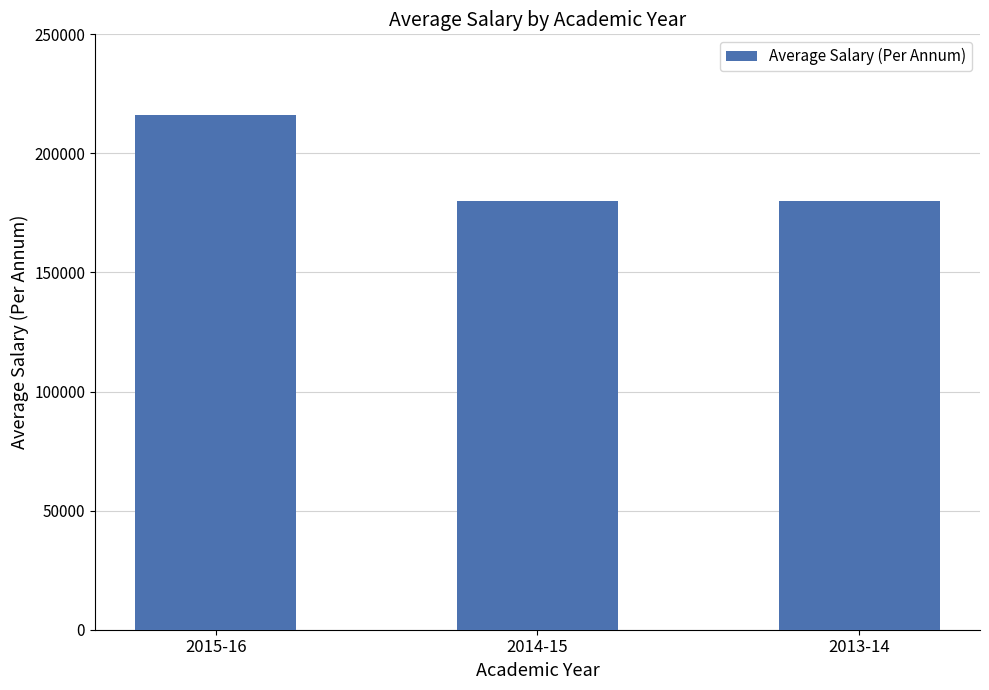

Count the number of categories in the chart.

3